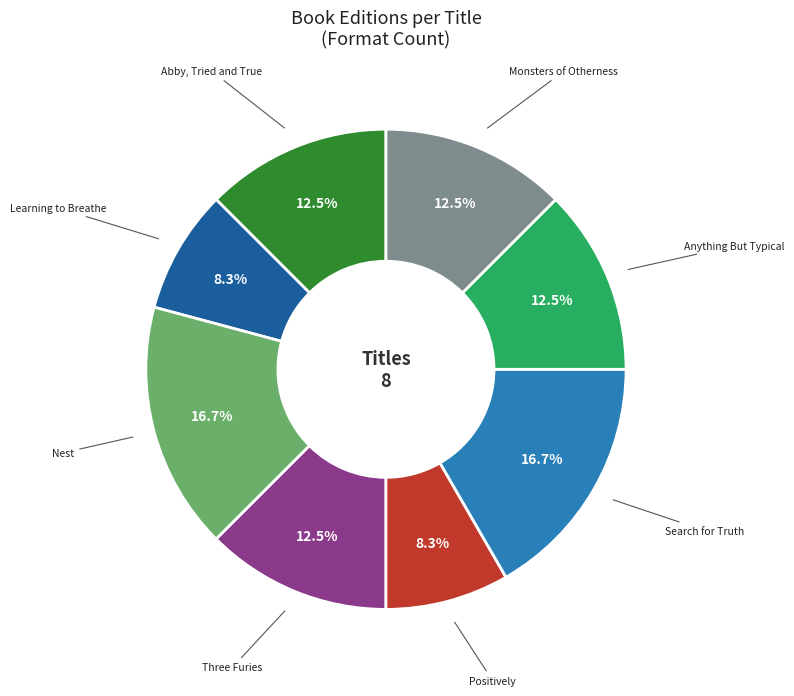

Is there any slice that represents more than half of the pie?

No